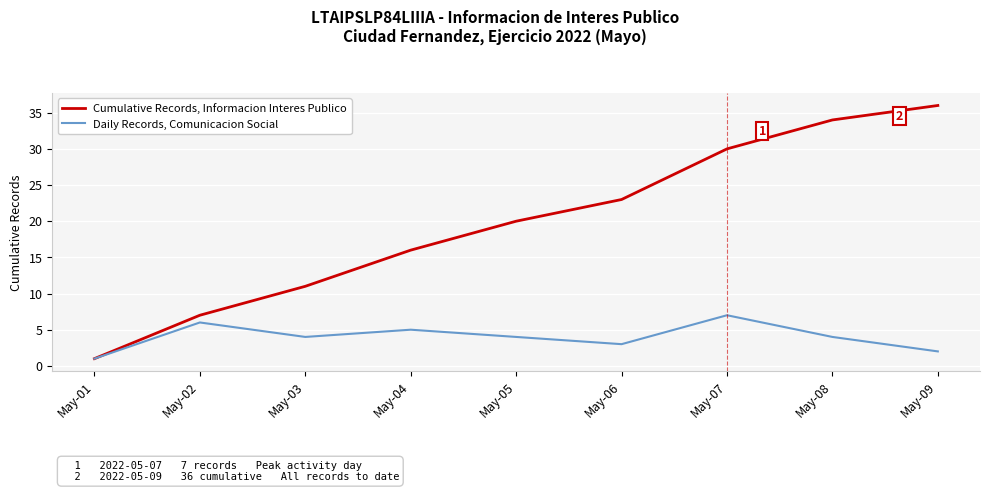

Which label corresponds to the smallest value in the chart?

May-01